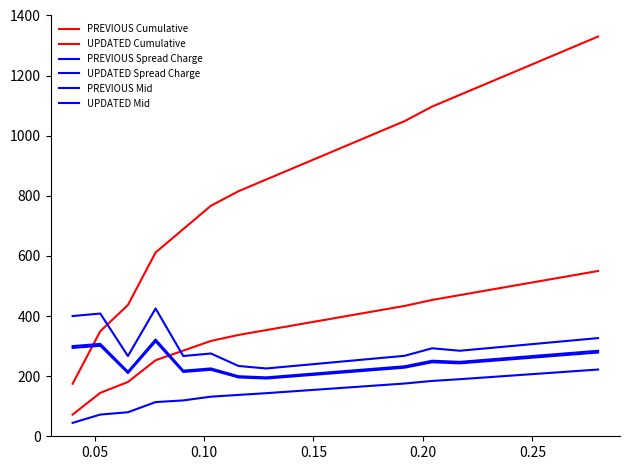

Does the chart have visible grid lines?

No